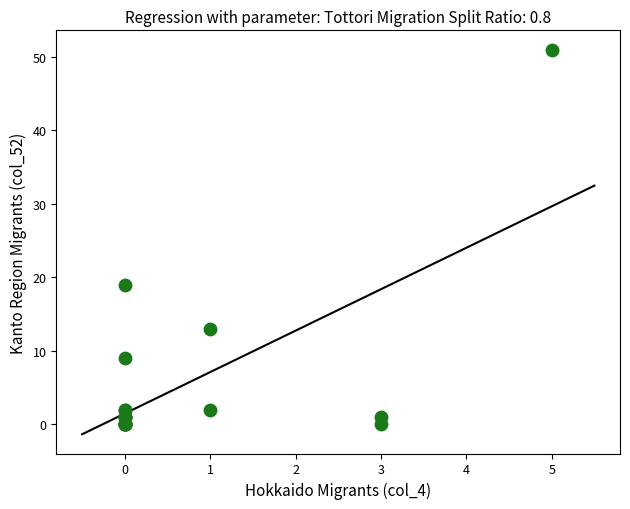

What Y value in the scatter plot is closest to 25?

19